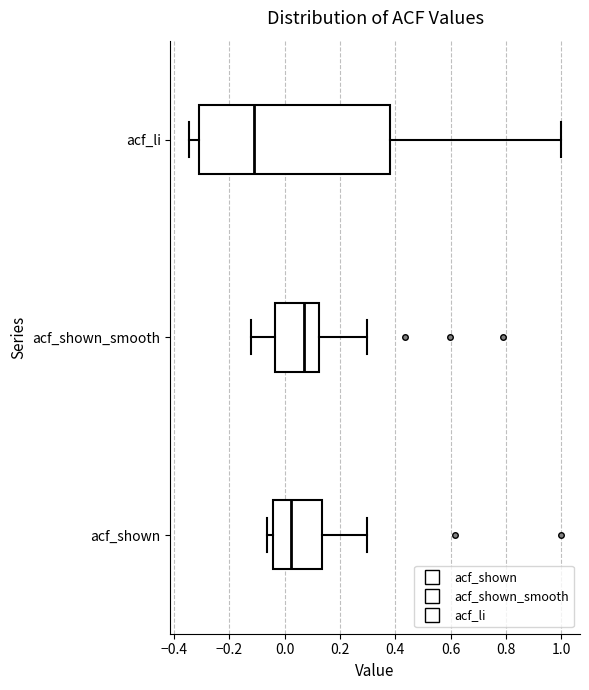

Where is the right edge of the box for acf_shown on the x-axis? The values are not printed on the chart, so give them approximately, as read against the axis.

0.14